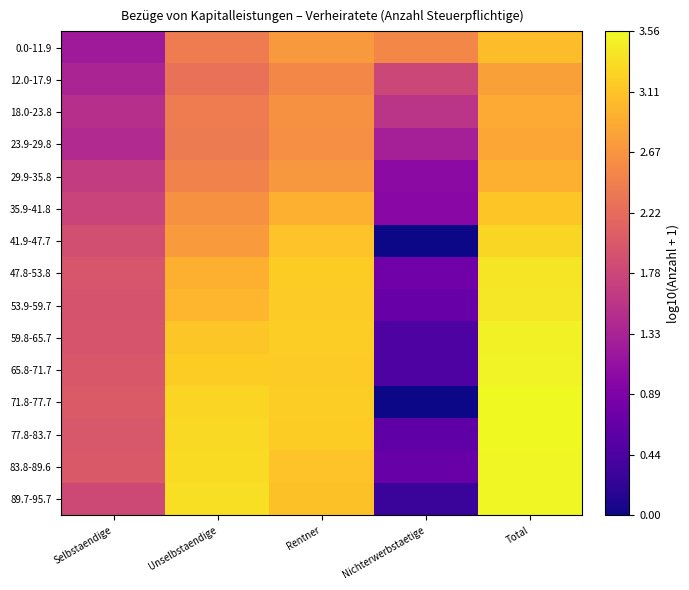

At how many categories does at least one series exceed 0?

5